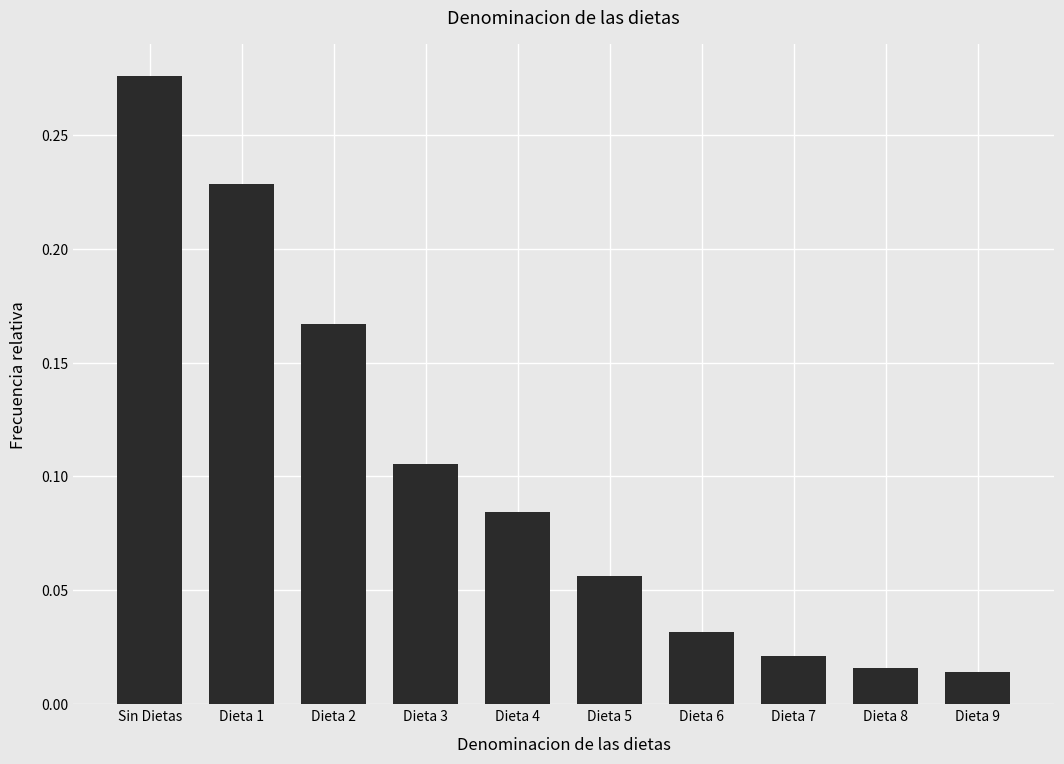

Which has a higher value, Dieta 9 or Dieta 3?

Dieta 3